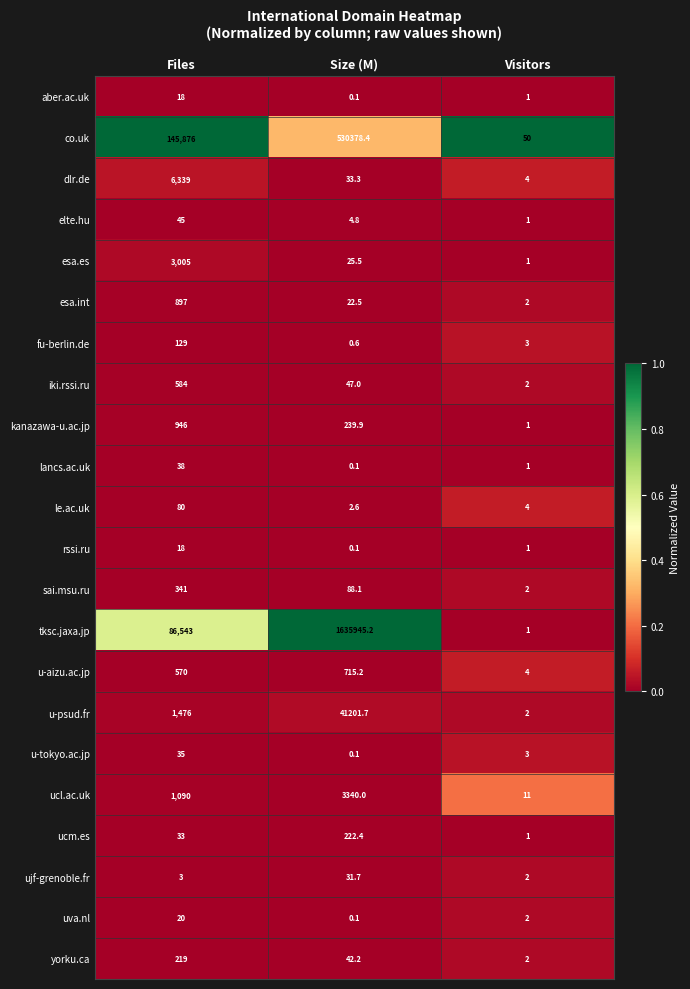

The sai.msu.ru series shows 2.0 at Visitors. True or false?

True